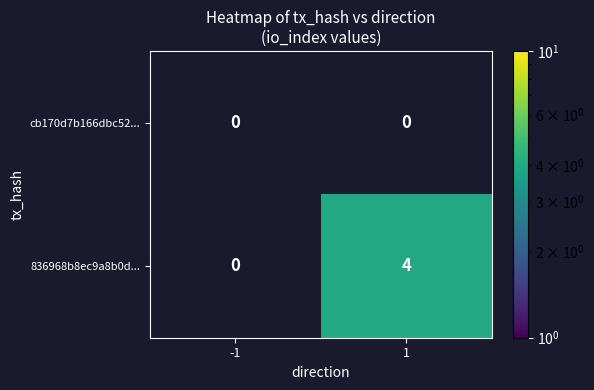

What is the maximum value for 836968b8ec9a8b0d...?

4